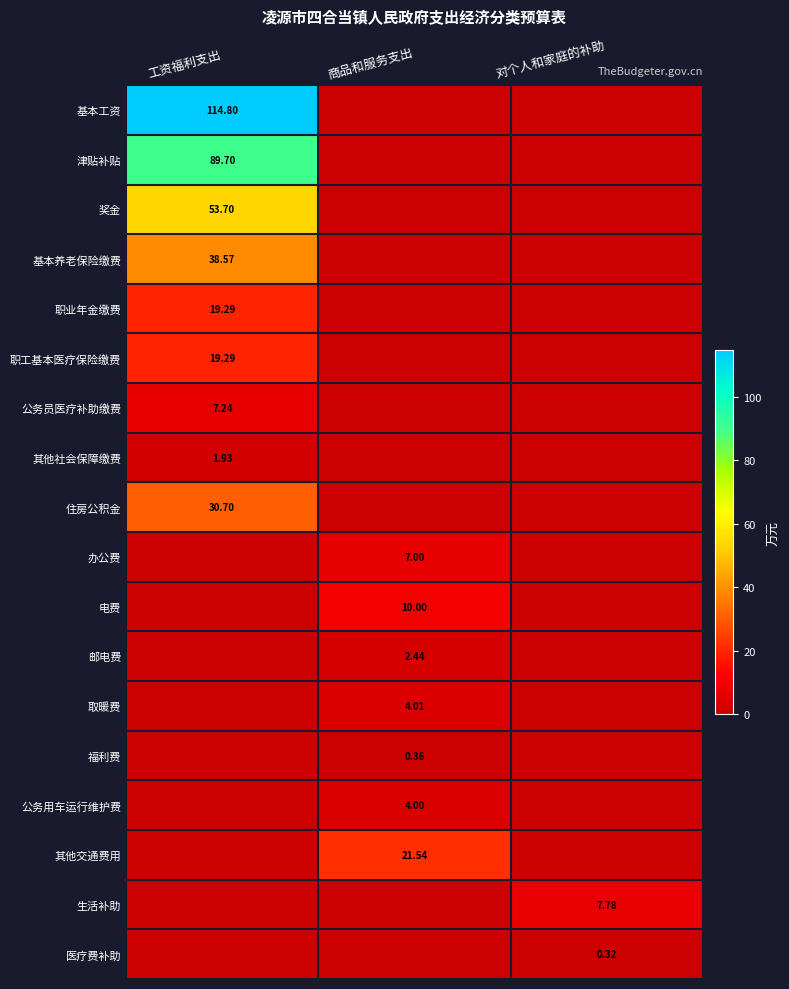

Rank the categories by 职业年金缴费 value from highest to lowest.

工资福利支出, 商品和服务支出, 对个人和家庭的补助